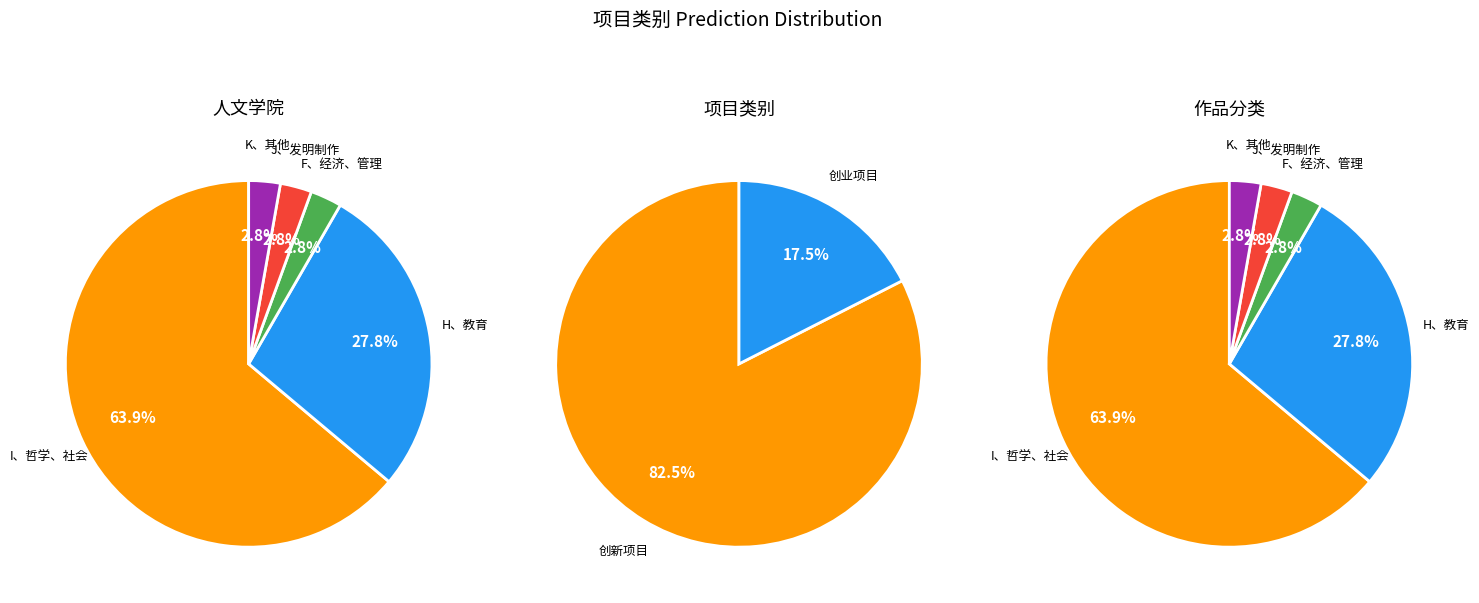

To the nearest percent, what is the combined percentage of 创新项目 and 创业项目?

100%